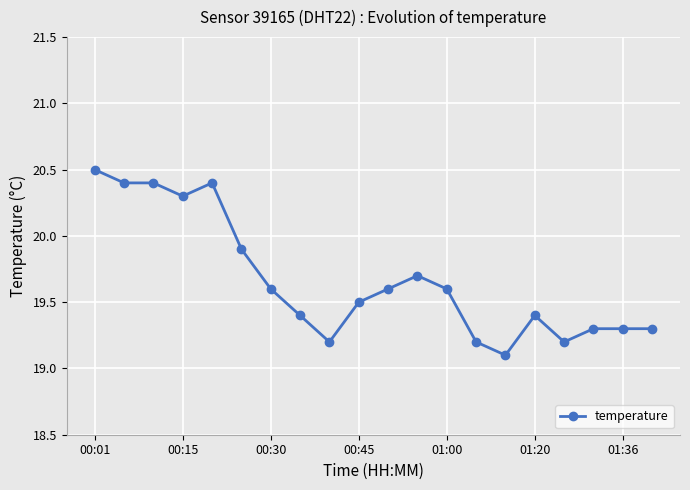

What is the value of the 11th point from the left?

19.6